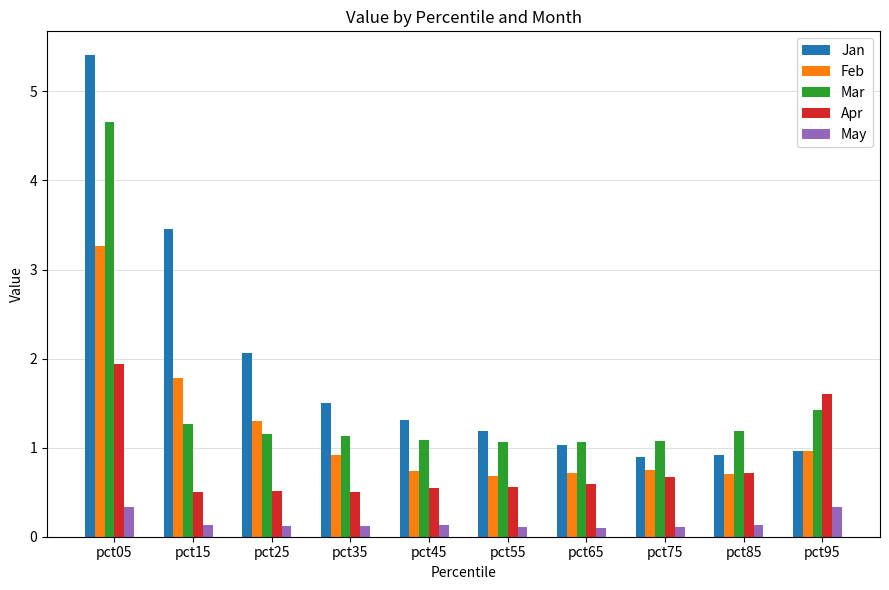

Which series has the widest spread of values?

Jan